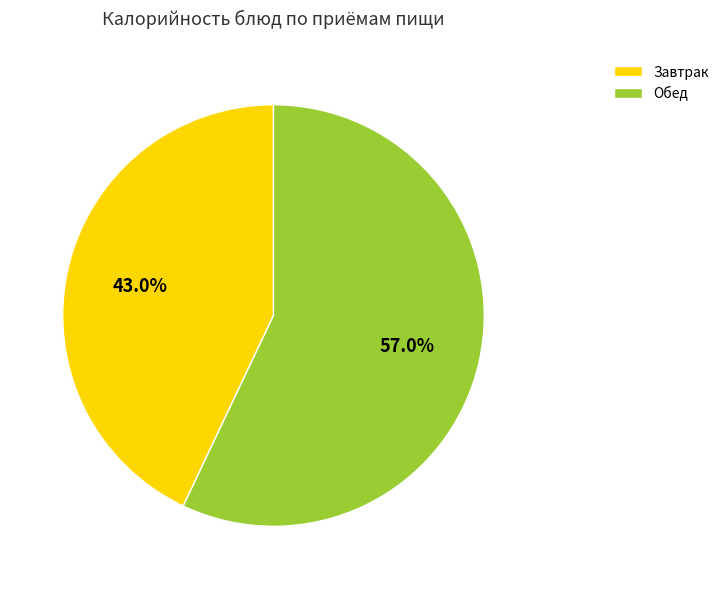

Combined, what portion of the pie is Обед and Завтрак?

100.0%